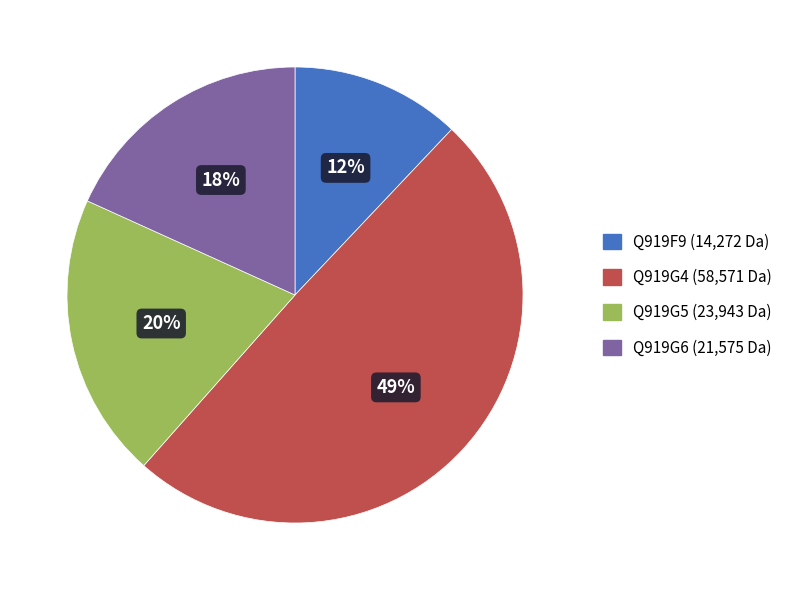

Is it true that Q919G6 is 18% of the pie?

True